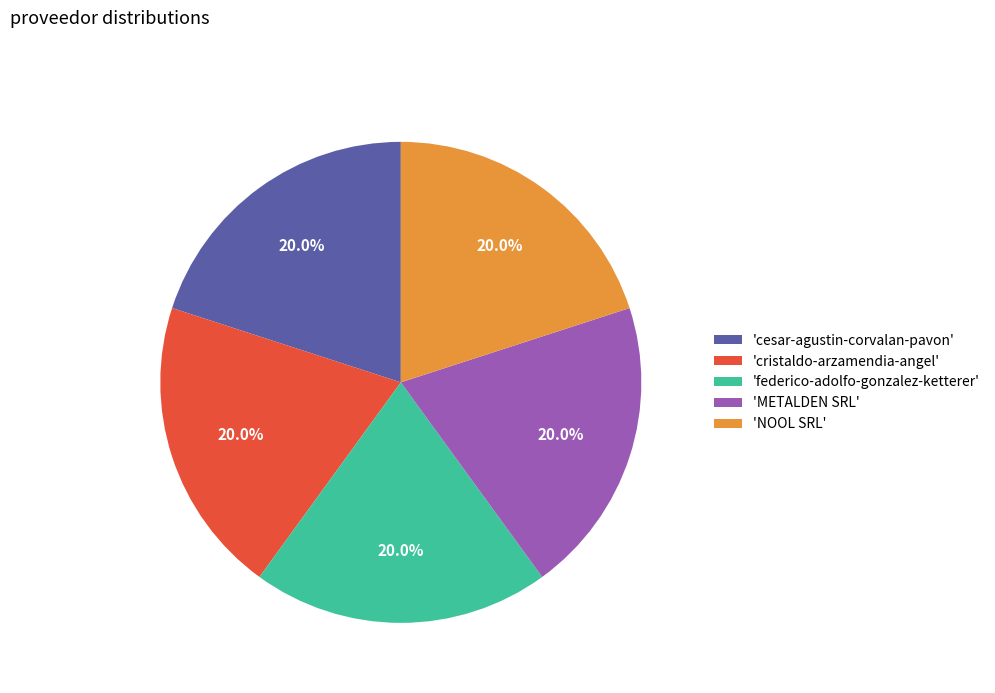

What portion of the pie excludes 'METALDEN SRL'?

80.0%